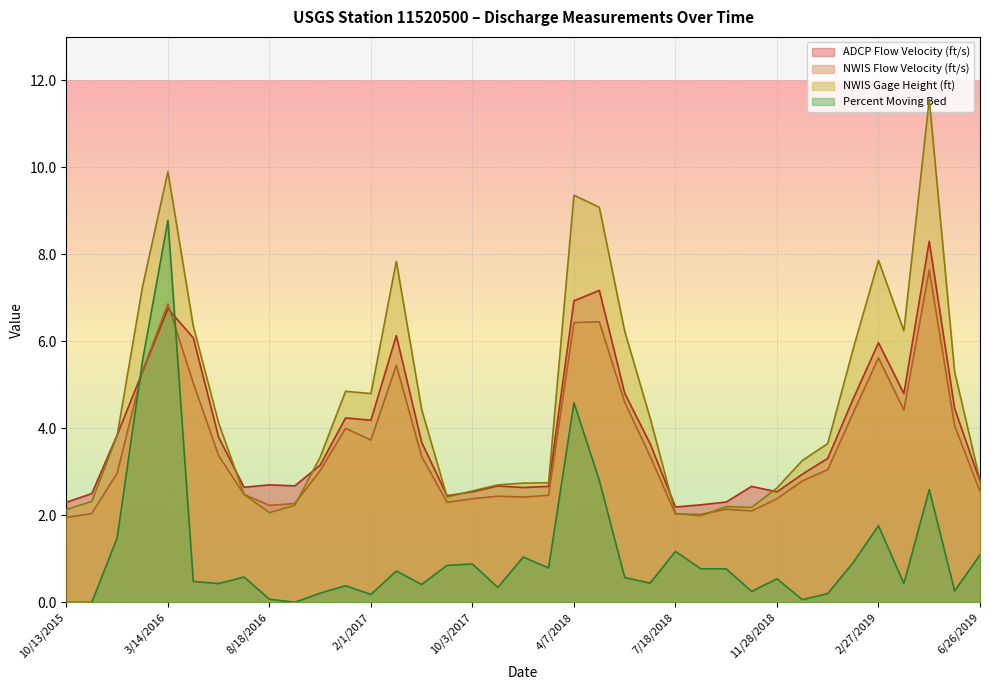

True or false: NWIS Flow Velocity (ft/s) has a value of 3.0 at 1/31/2019.

True